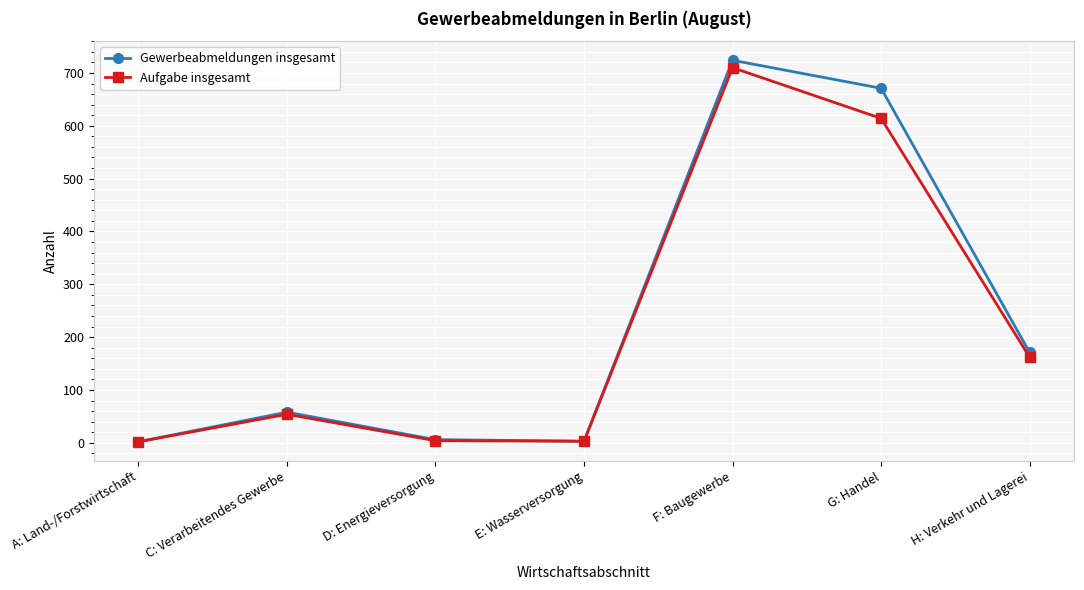

How many data points does each series have?

7